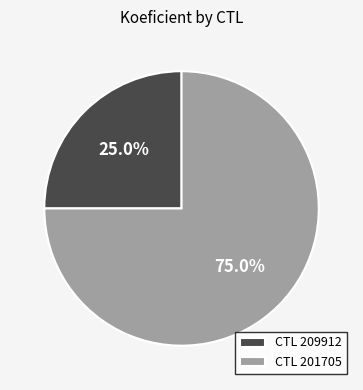

What is the total percentage of CTL 209912 and CTL 201705?

100.0%